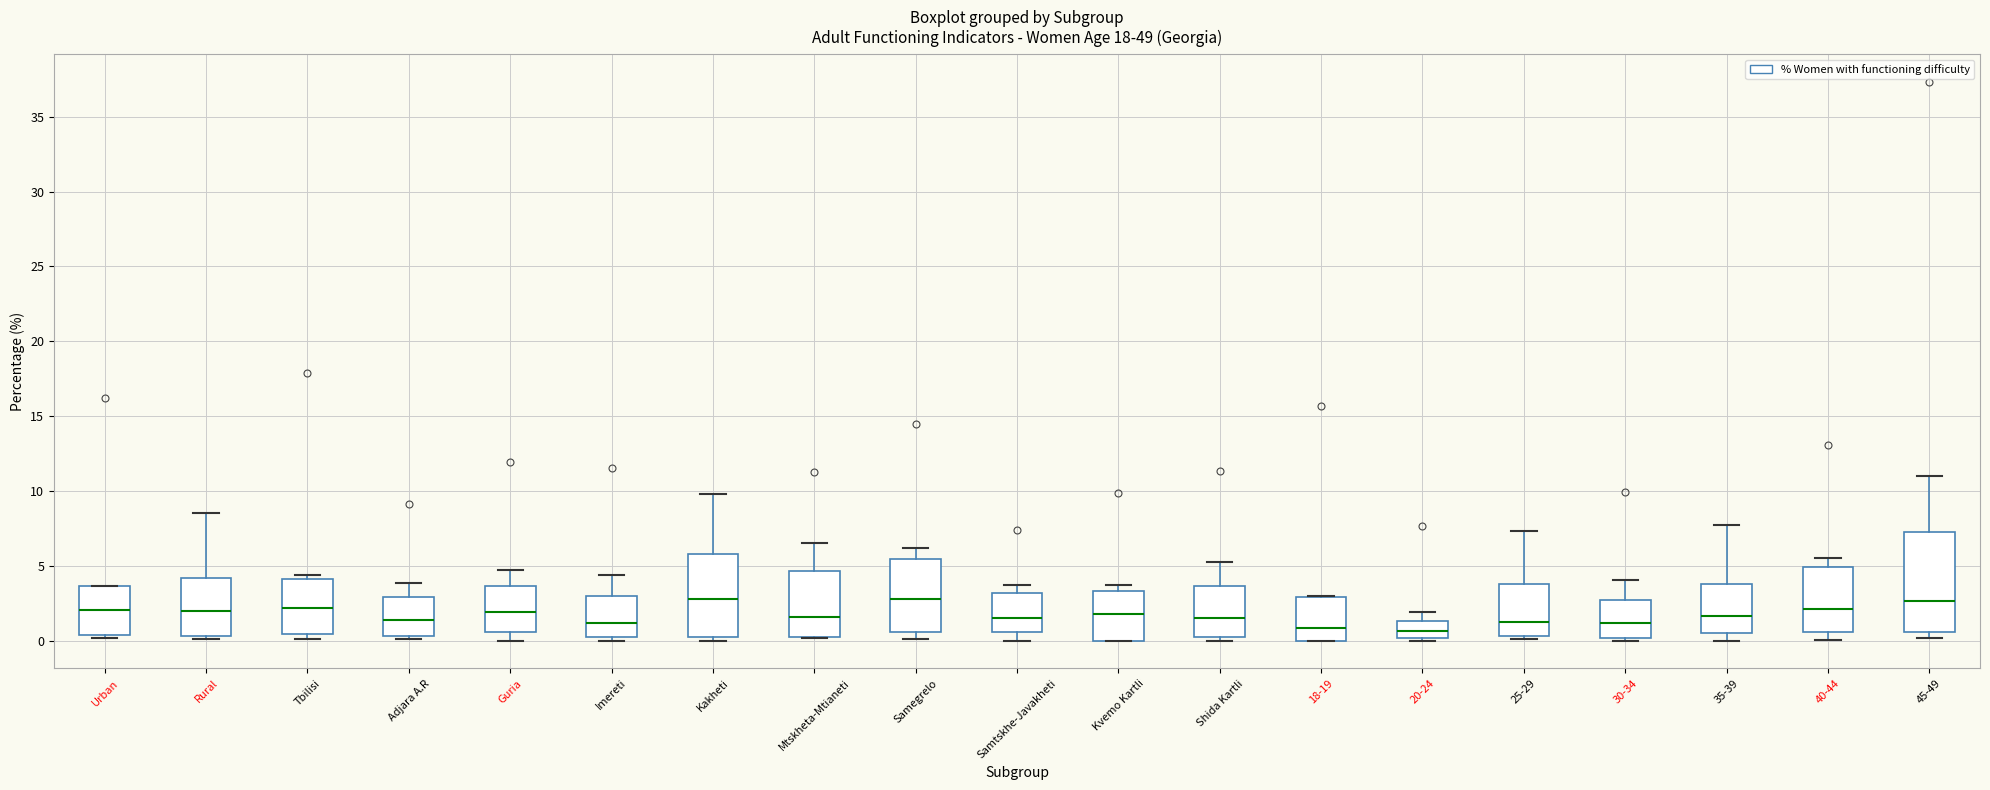

Reading left to right, read every box against the y-axis: the position of its median line, the range the box covers, and the ends of its whiskers. The values are not printed on the chart, so give them approximately, as read against the axis.

Urban: median 2.0, box 0.5 to 3.5, whiskers 0.0 to 3.5
Rural: median 2.0, box 0.5 to 4.0, whiskers 0.0 to 8.5
Tbilisi: median 2.0, box 0.5 to 4.0, whiskers 0.0 to 4.5
Adjara A.R: median 1.5, box 0.5 to 3.0, whiskers 0.0 to 4.0
Guria: median 2.0, box 0.5 to 3.5, whiskers 0.0 to 4.5
Imereti: median 1.0, box 0.0 to 3.0, whiskers 0.0 (just below the box's lower edge) to 4.5
Kakheti: median 3.0, box 0.0 to 6.0, whiskers 0.0 (just below the box's lower edge) to 10.0
Mtskheta-Mtianeti: median 1.5, box 0.0 to 4.5, whiskers 0.0 to 6.5
Samegrelo: median 3.0, box 0.5 to 5.5, whiskers 0.0 to 6.0
Samtskhe-Javakheti: median 1.5, box 0.5 to 3.0, whiskers 0.0 to 3.5
Kvemo Kartli: median 2.0, box 0.0 to 3.5, whiskers 0.0 to 3.5 (just above the box's upper edge)
Shida Kartli: median 1.5, box 0.0 to 3.5, whiskers 0.0 (just below the box's lower edge) to 5.5
18-19: median 1.0, box 0.0 to 3.0, whiskers 0.0 to 3.0
20-24: median 0.5, box 0.0 to 1.5, whiskers 0.0 (just below the box's lower edge) to 2.0
25-29: median 1.5, box 0.5 to 3.5, whiskers 0.0 to 7.5
30-34: median 1.0, box 0.0 to 2.5, whiskers 0.0 (just below the box's lower edge) to 4.0
35-39: median 1.5, box 0.5 to 4.0, whiskers 0.0 to 7.5
40-44: median 2.0, box 0.5 to 5.0, whiskers 0.0 to 5.5
45-49: median 2.5, box 0.5 to 7.0, whiskers 0.0 to 11.0